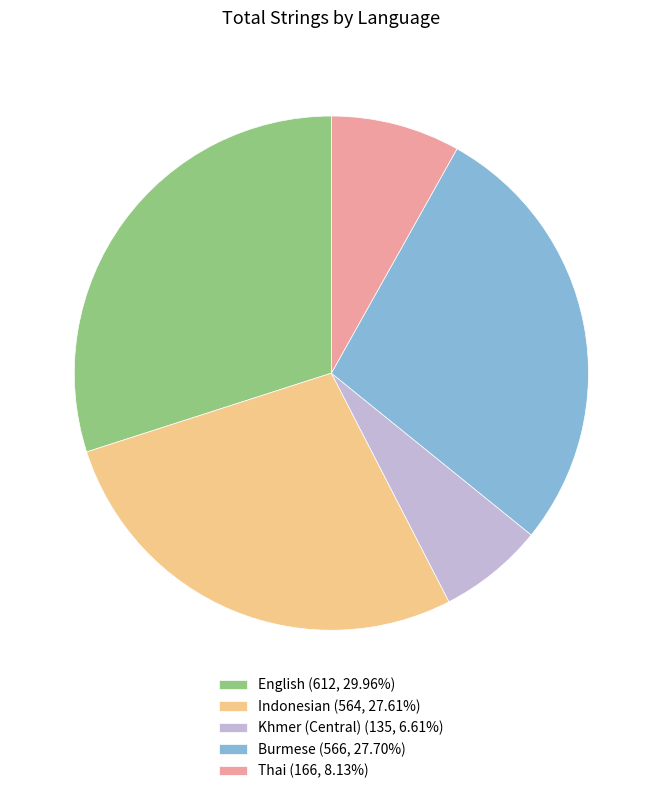

How many slices are in this pie chart?

5